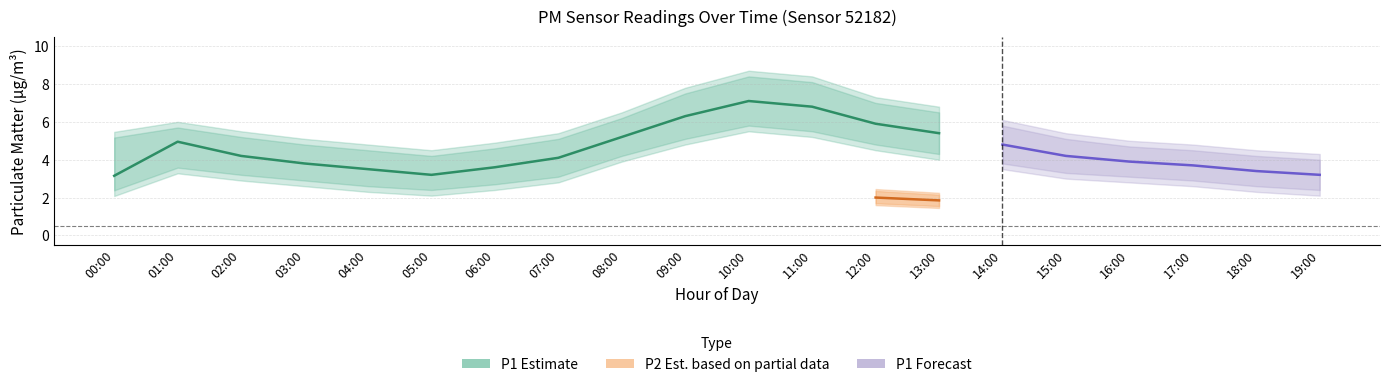

True or false: P2_mid and P2_lo intersect in this chart.

False